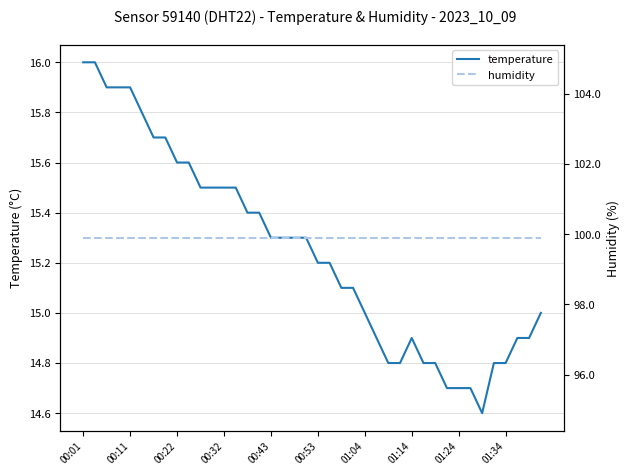

What is the minimum value for temperature?

14.6